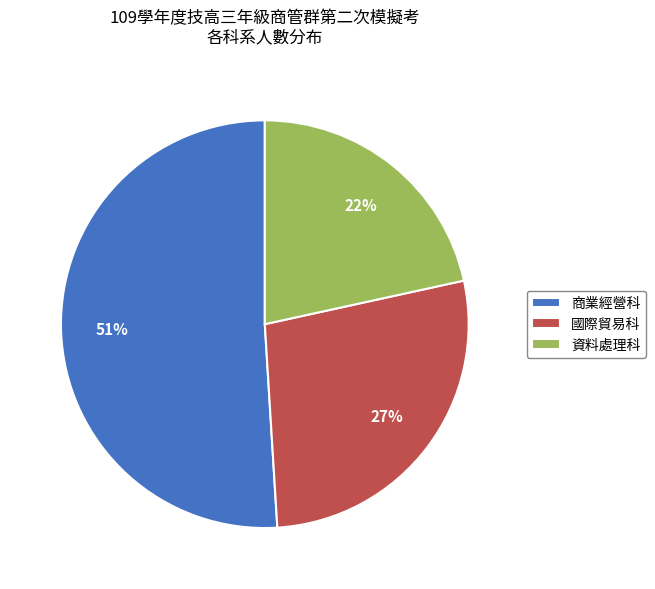

Approximately how many times larger is the value at 資料處理科 compared to 國際貿易科?

0.8